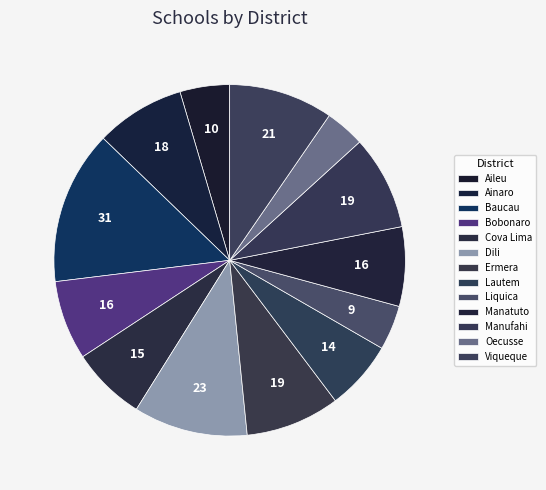

How many segments does this pie chart have?

13